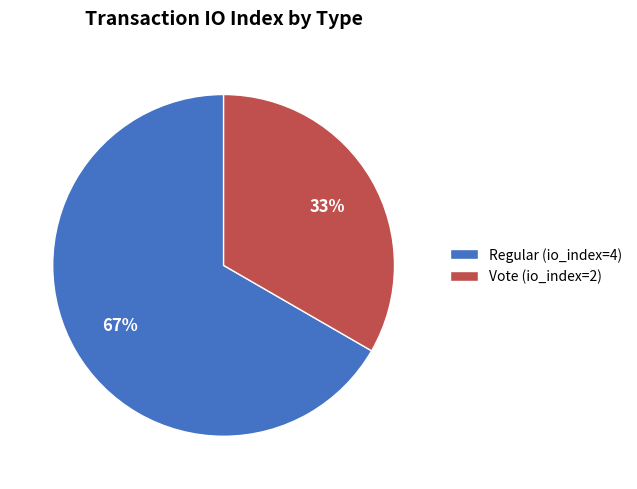

What is the majority slice?

Regular (io_index=4)